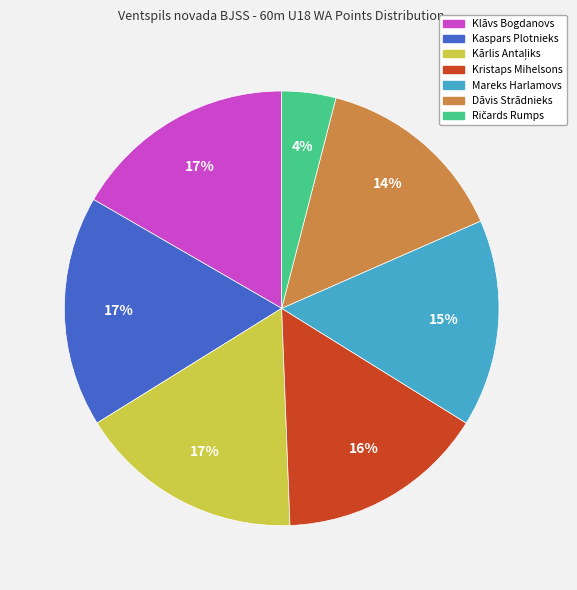

The Mareks Harlamovs slice represents 15% of the pie. True or false?

True